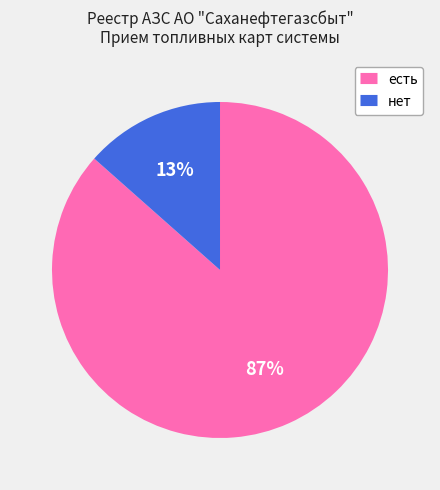

Combined, do нет and есть account for over 50%?

Yes